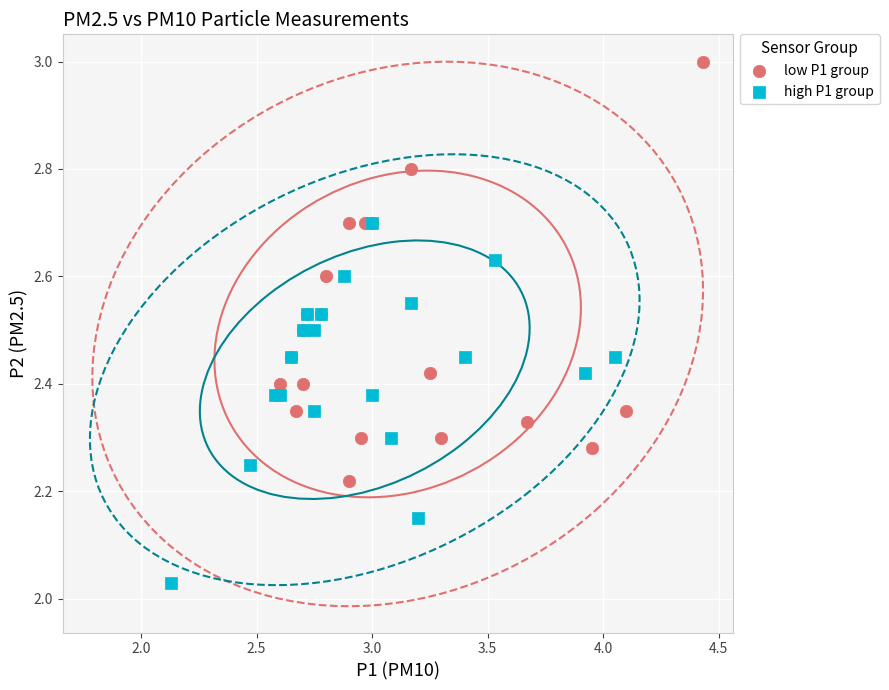

Which series reaches the minimum Y coordinate?

high P1 group